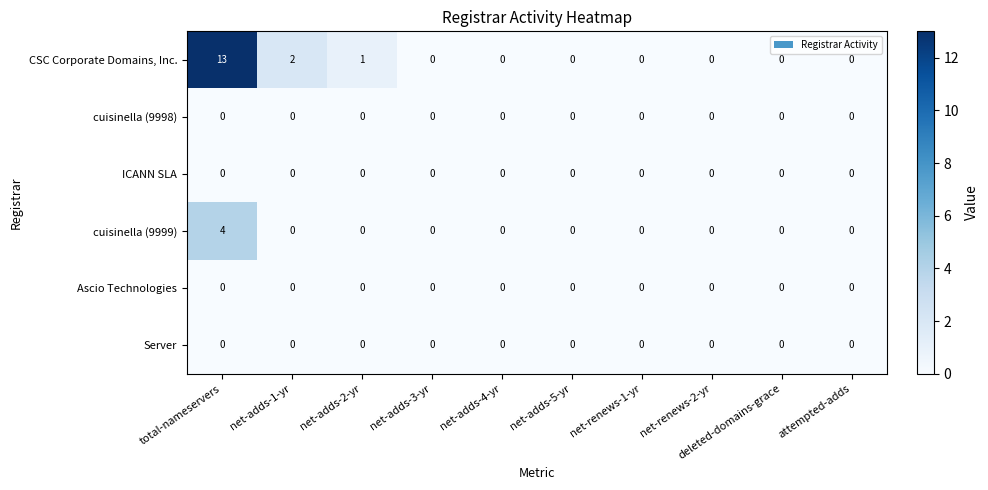

What is the spread (max minus min) of values at net-adds-2-yr?

1